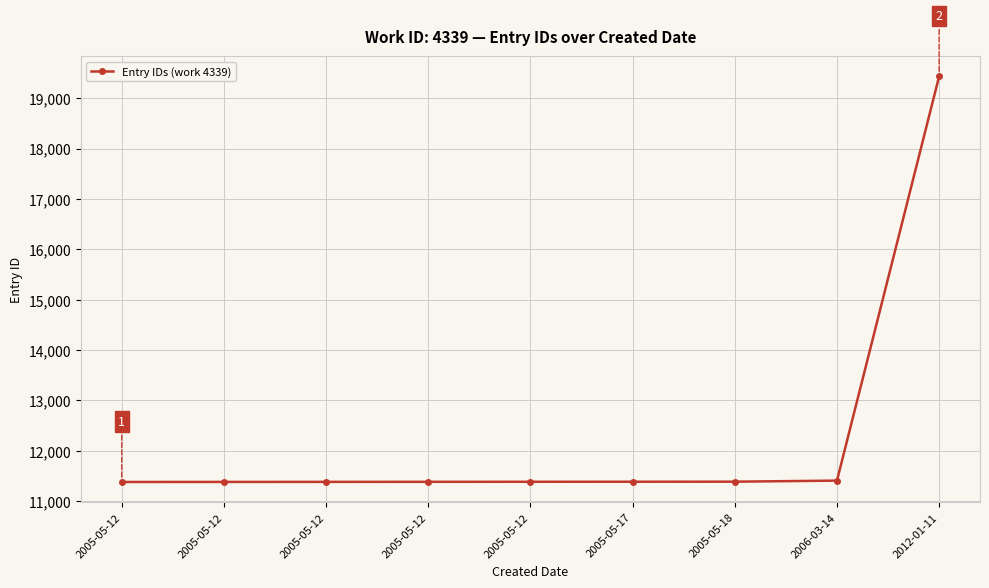

What is the sum of the values at 2005-05-12 and 2005-05-12?

22765